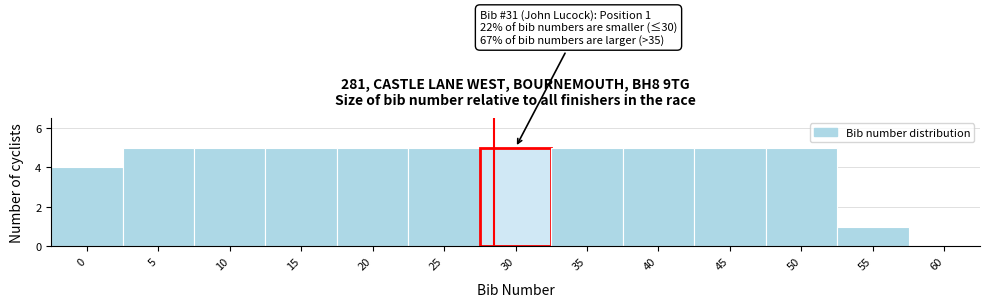

Reading left to right, list all the values displayed in this chart.

0=4	5=5	10=5	15=5	20=5	25=5	30=5	35=5	40=5	45=5	50=5	55=1	60=0